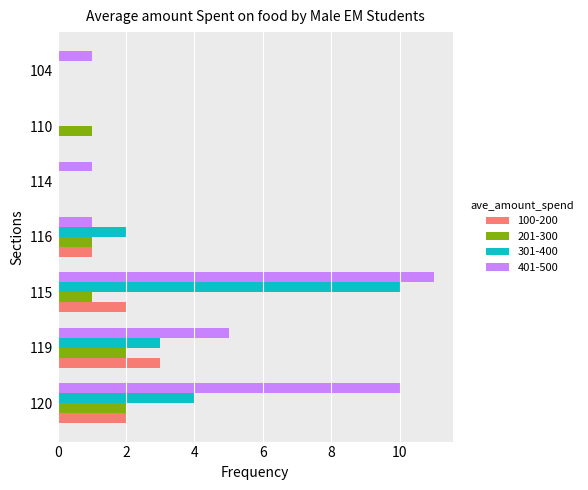

What value does the 401-500 series have at 119?

5